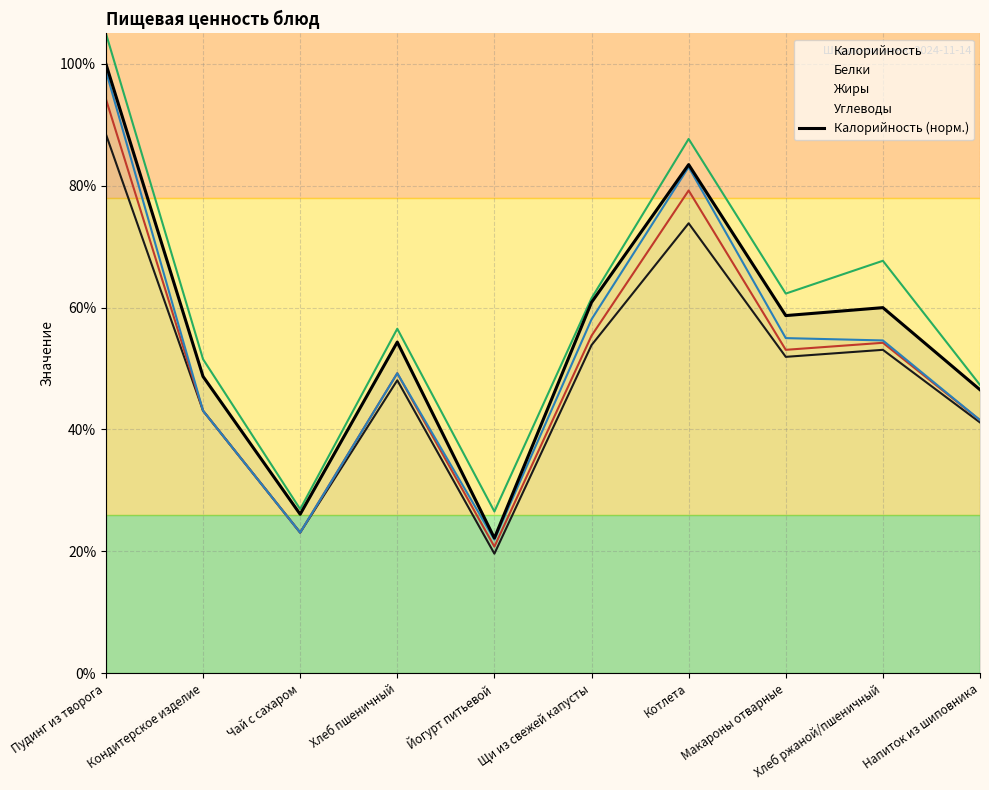

What is the label of the 2nd point from the right?

Хлеб ржаной/пшеничный